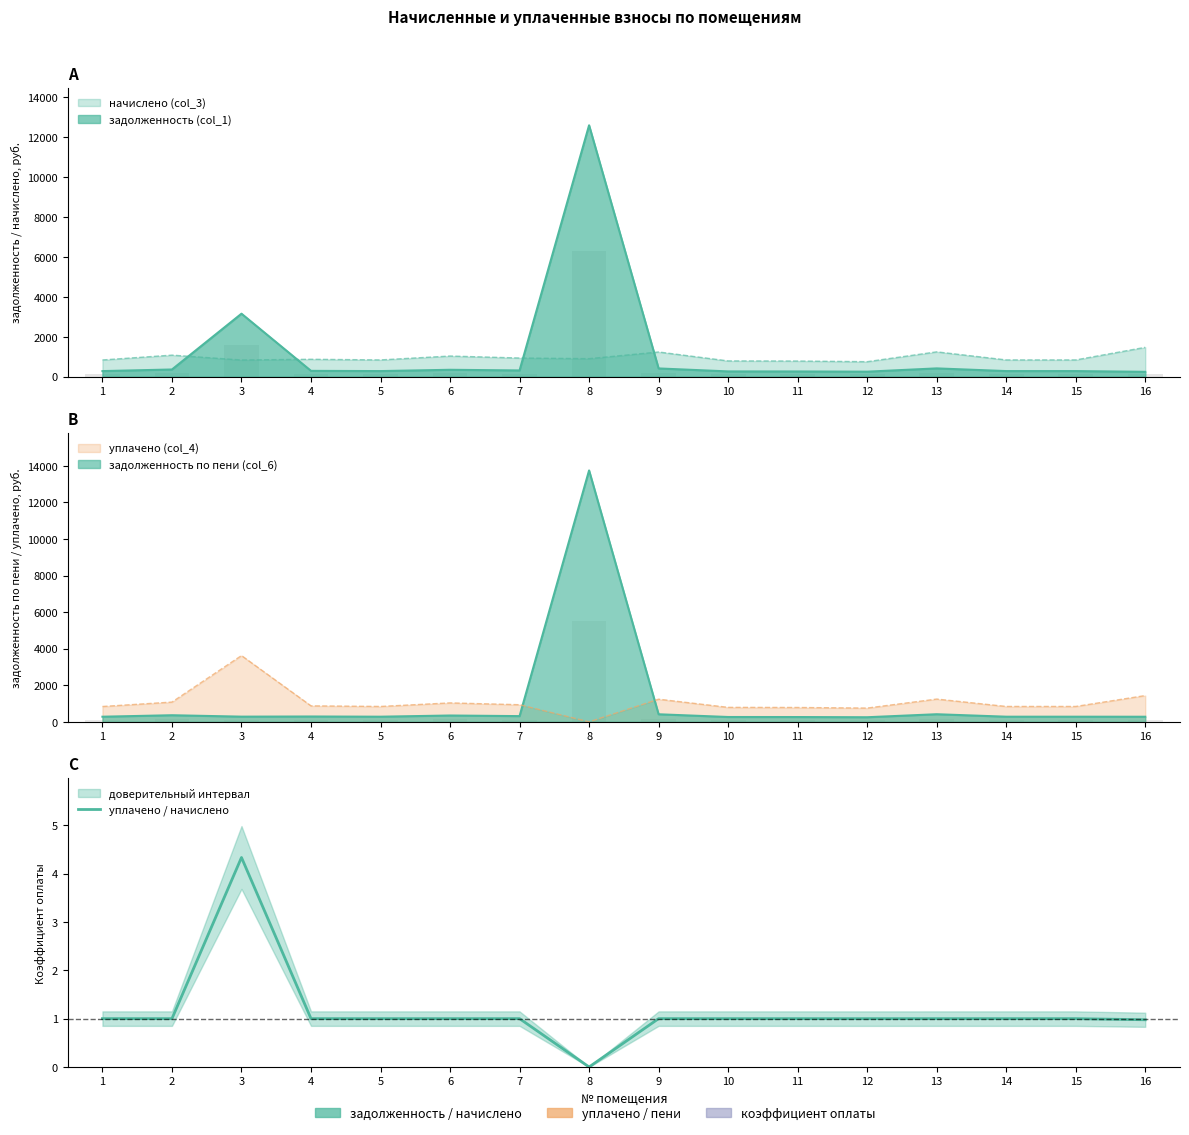

The chart shows a value of 1.0 at 13. True or false?

True